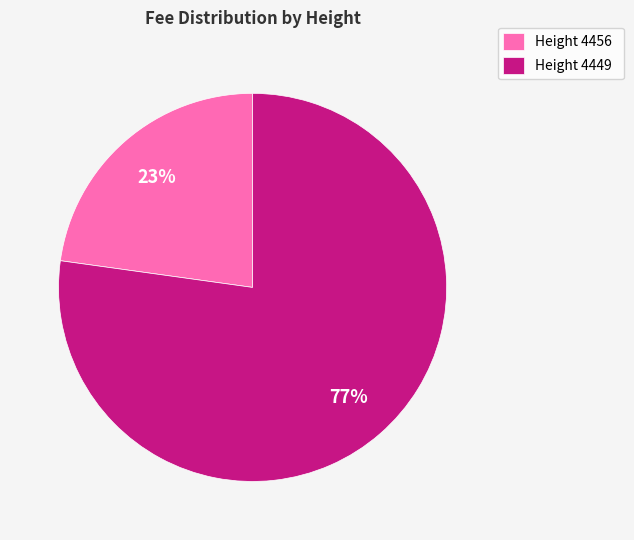

What is the ratio of the value at Height 4456 to the value at Height 4449?

0.3